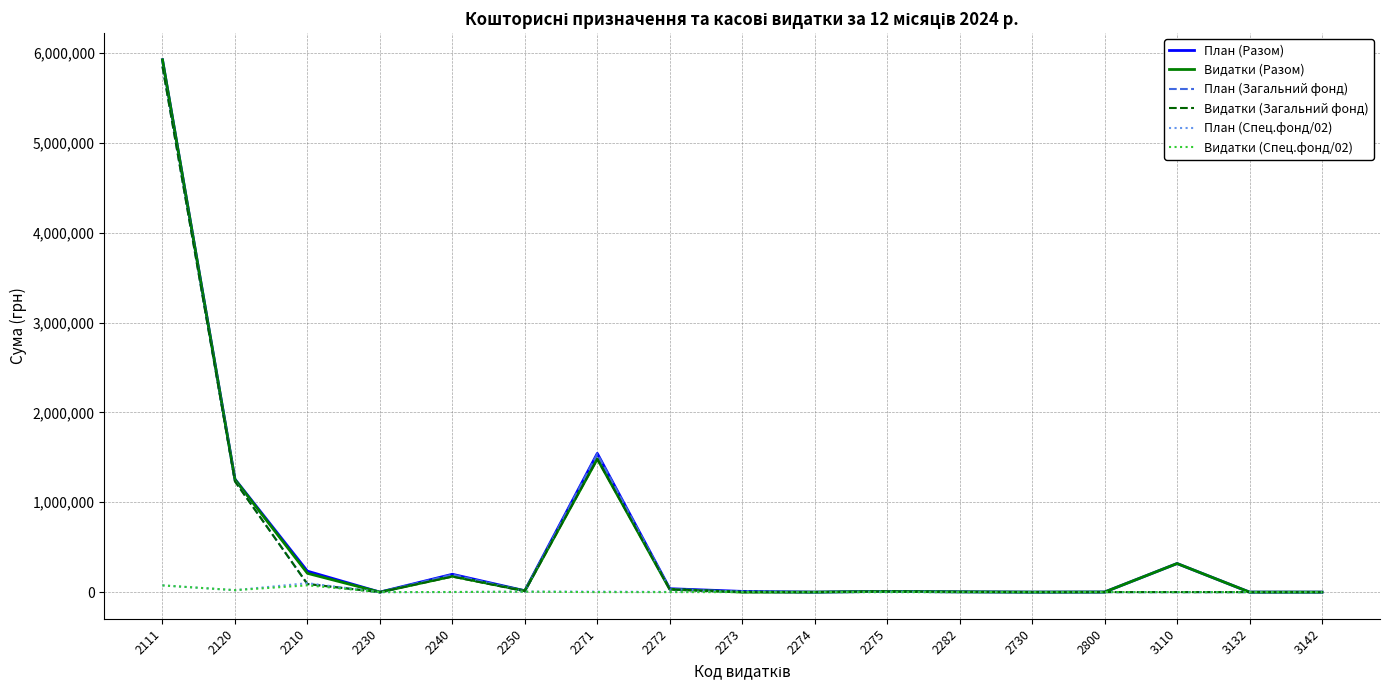

What is the greatest value displayed?

5923480.0